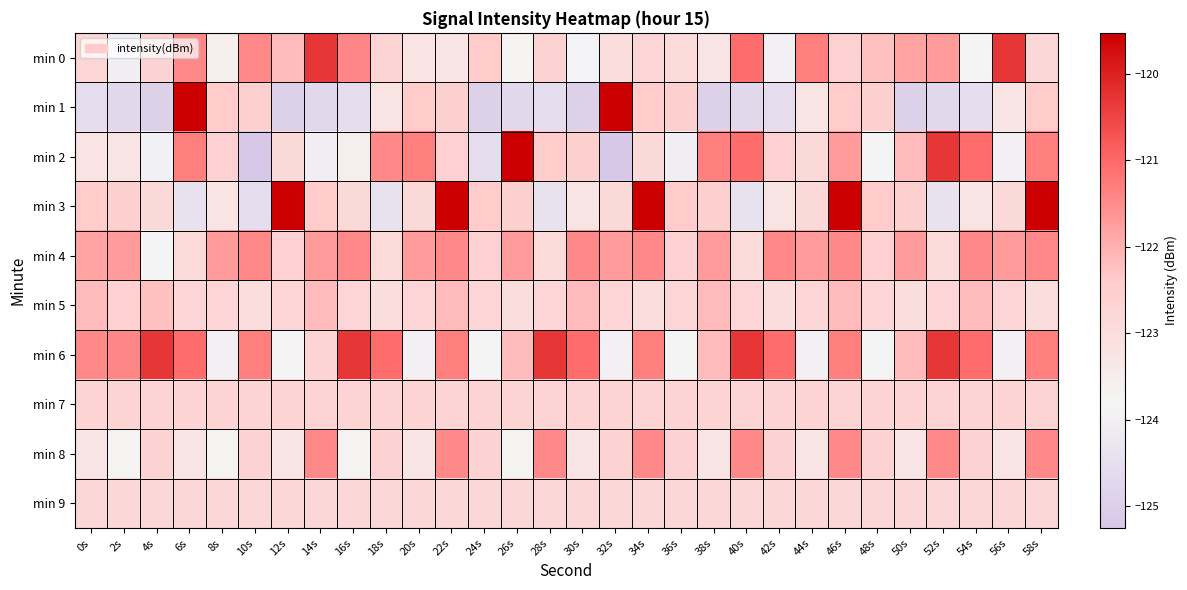

Which category has the highest value across all series?

6s